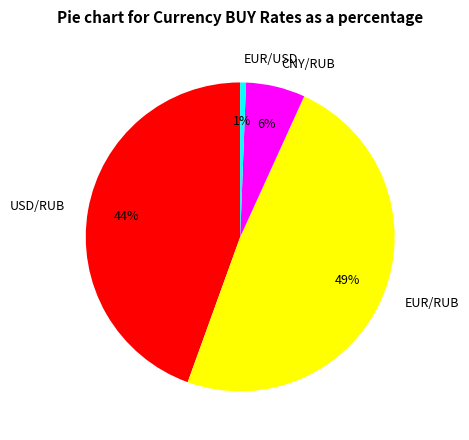

Which category has the biggest portion of the pie?

EUR/RUB